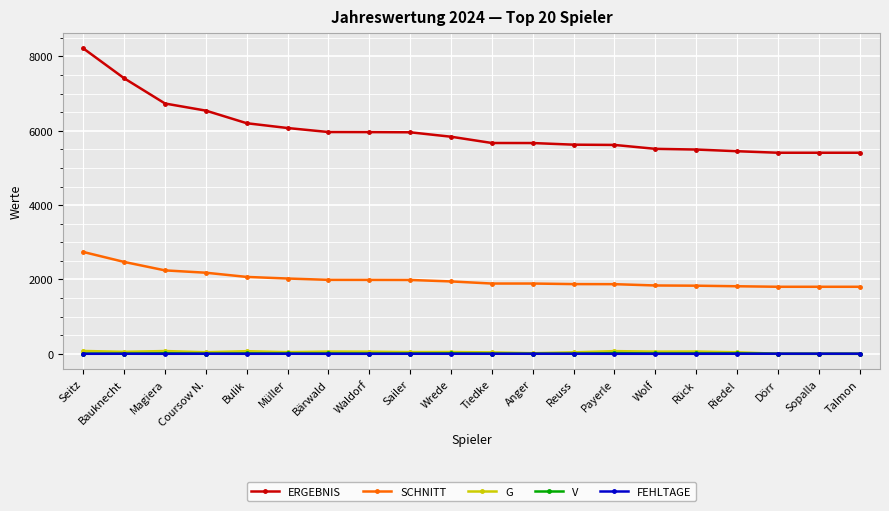

Does the chart have visible grid lines?

Yes